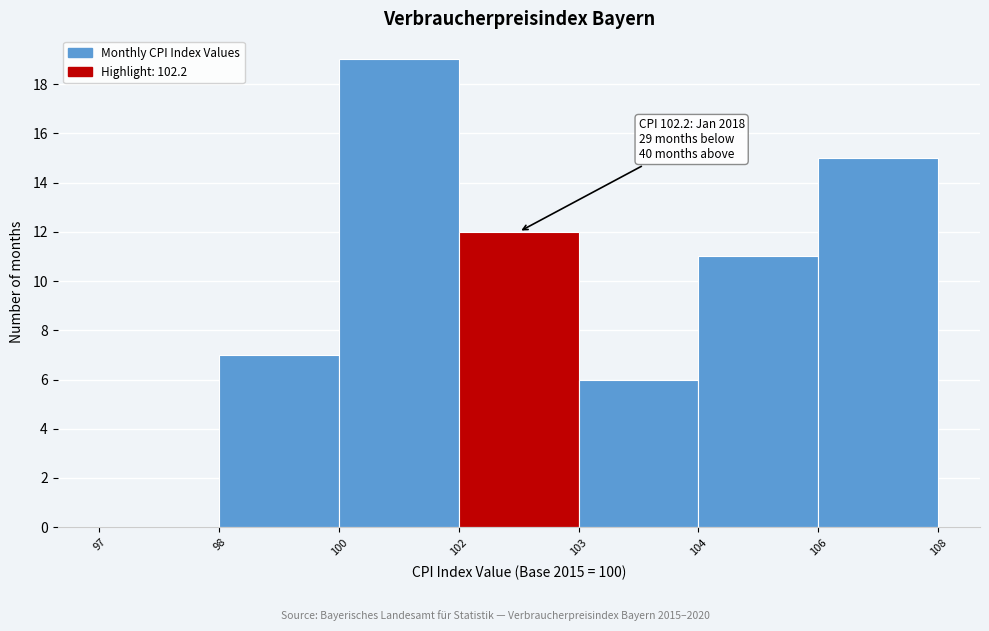

Reading left to right, list all the values displayed in this chart.

97=0	98=7	100=19	102=12	103=6	104=11	106=15